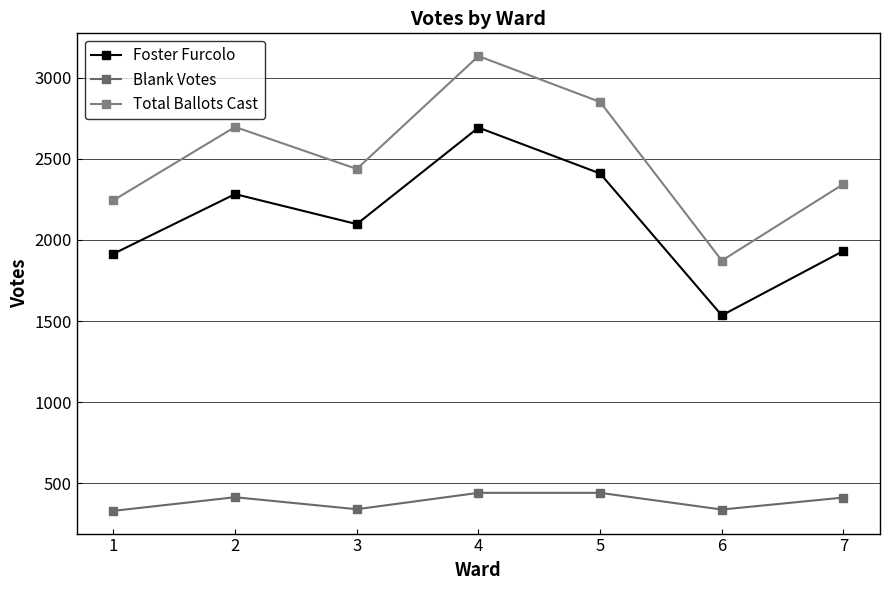

What is the total value across all series at 3?

4876